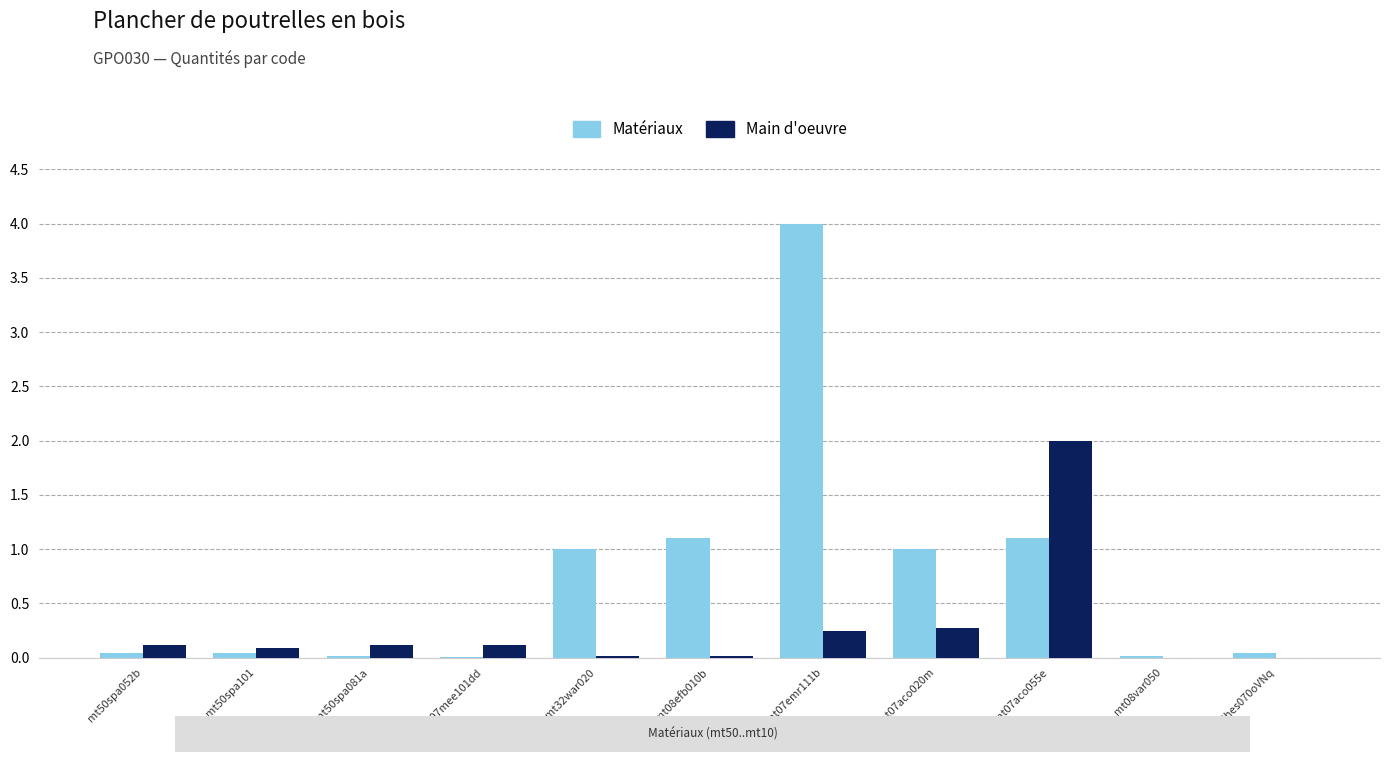

How many series are shown in this chart?

2